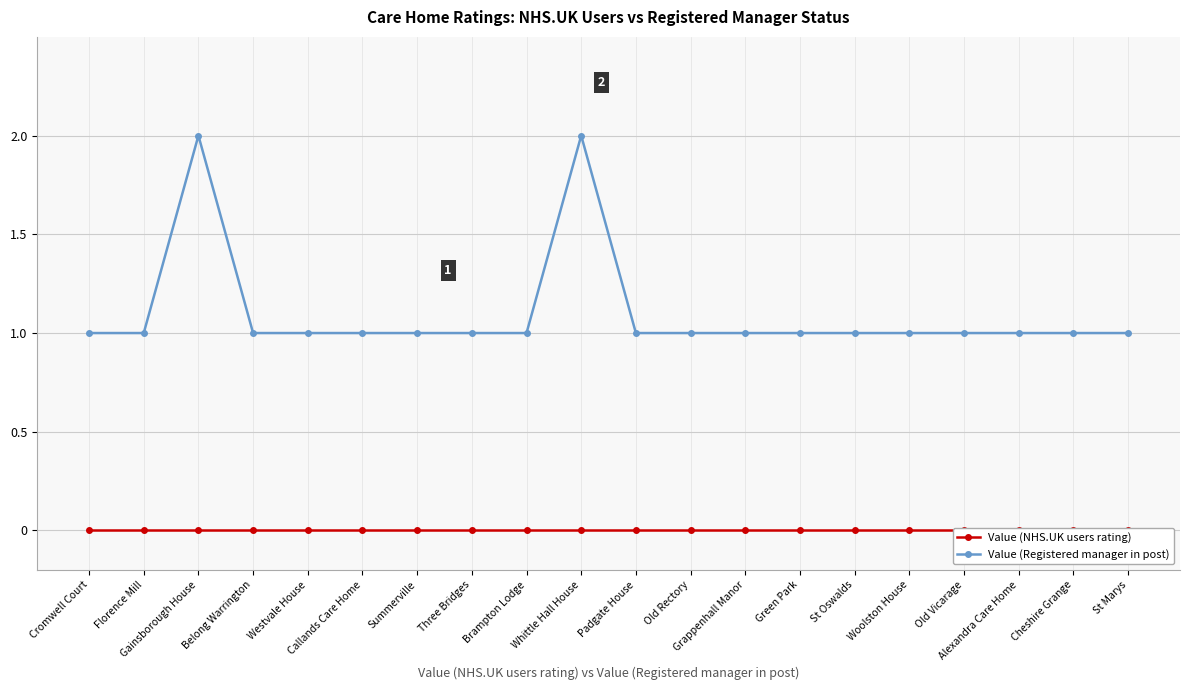

True or false: Value (Registered manager in post) and Value (NHS.UK users rating) cross at least once.

False